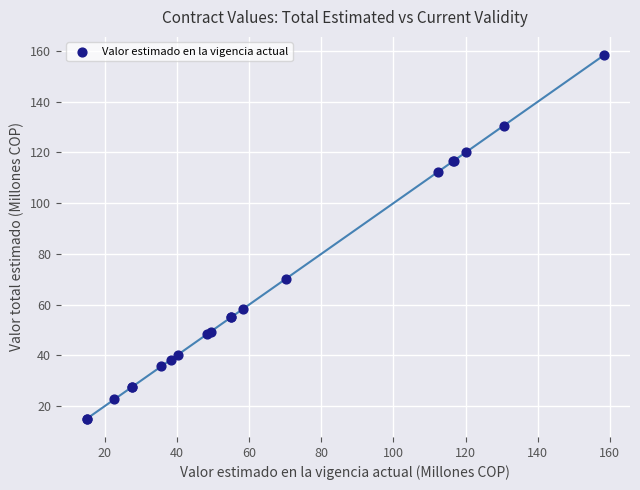

What Y value in the scatter plot is closest to 86?

70.2